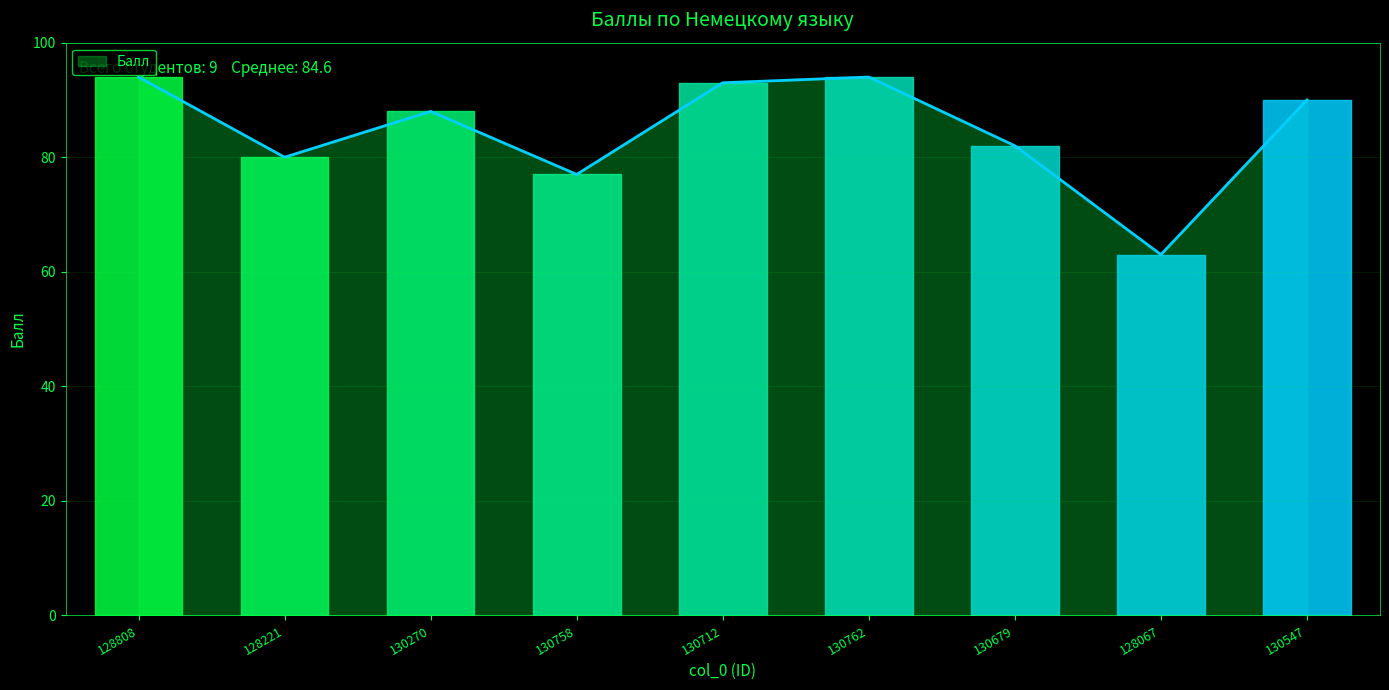

Between 128067 and 130547, which is larger?

130547